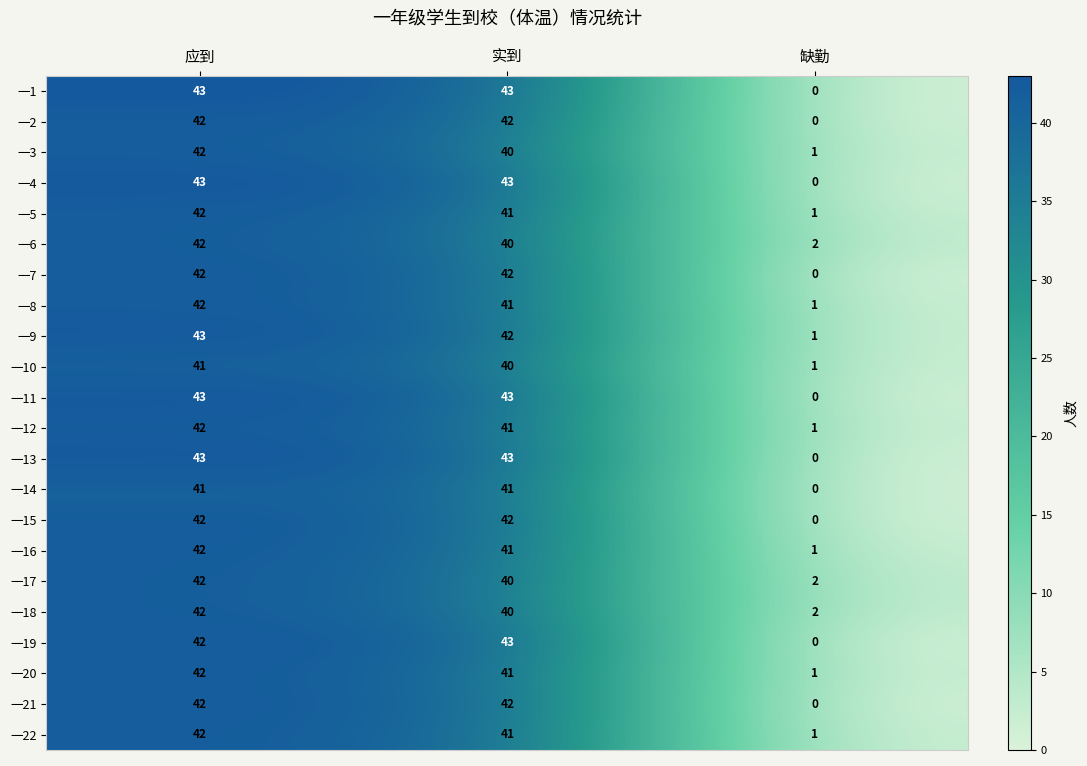

What value does the 一5 series have at 应到?

42